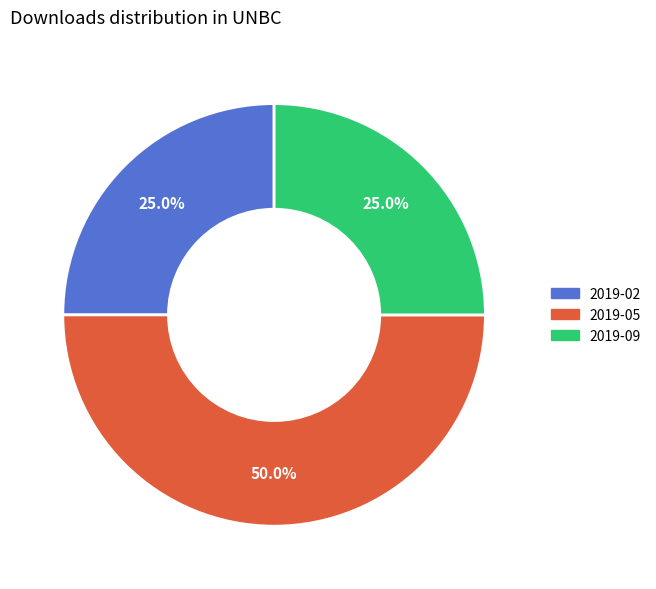

What percentage do 2019-02 and 2019-09 together represent?

50.0%